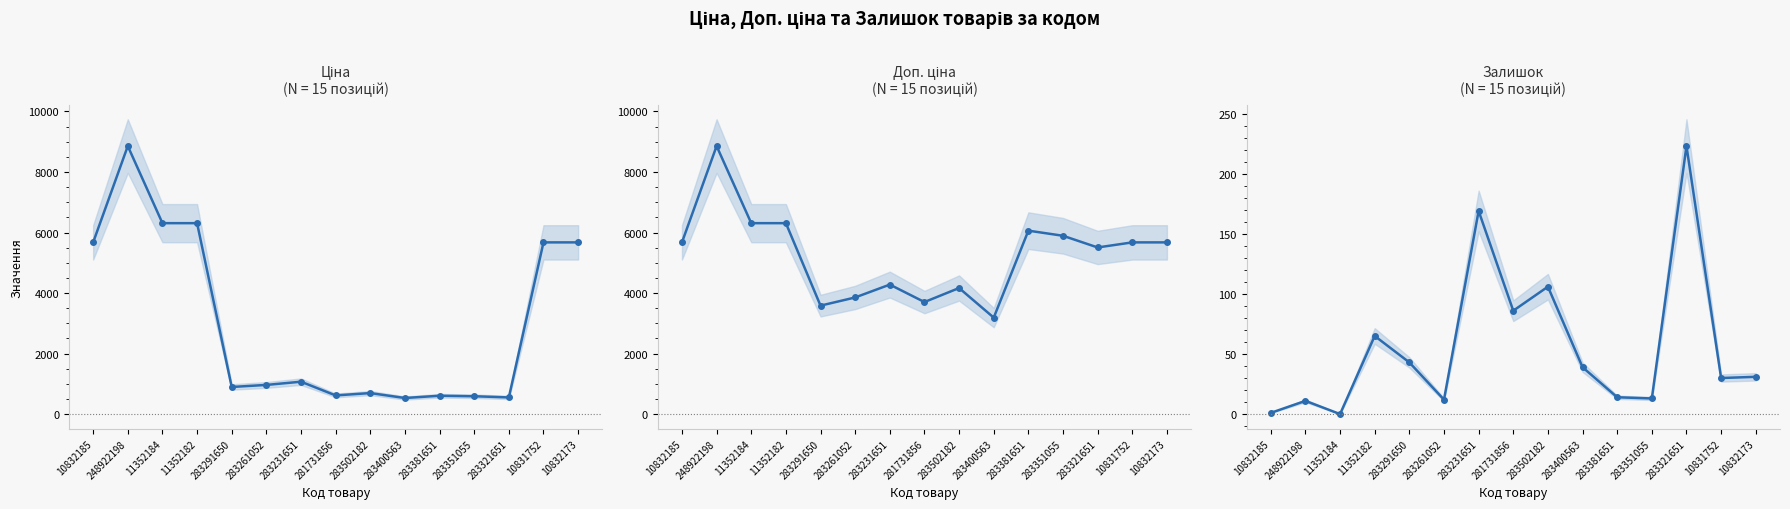

List the series in order of their overall mean, highest first.

Доп. ціна, Ціна, Залишок